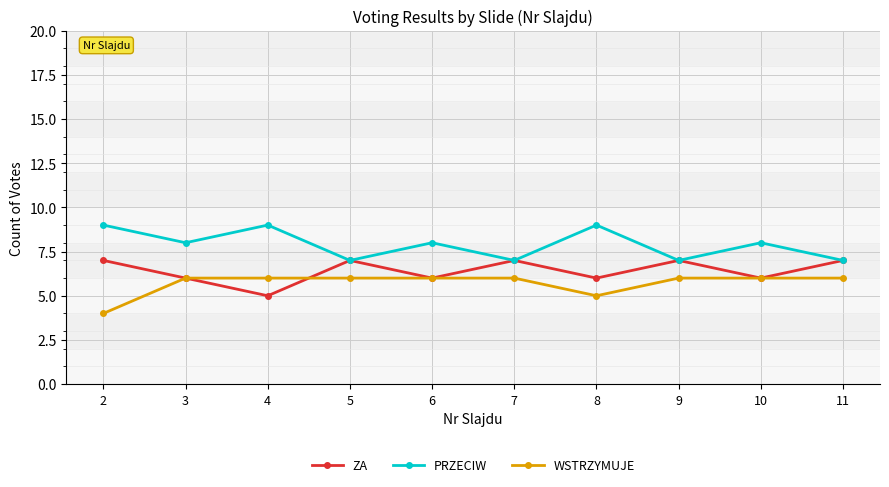

Reading left to right, what are all the values shown in this chart?

ZA: 7	6	5	7	6	7	6	7	6	7
PRZECIW: 9	8	9	7	8	7	9	7	8	7
WSTRZYMUJE: 4	6	6	6	6	6	5	6	6	6